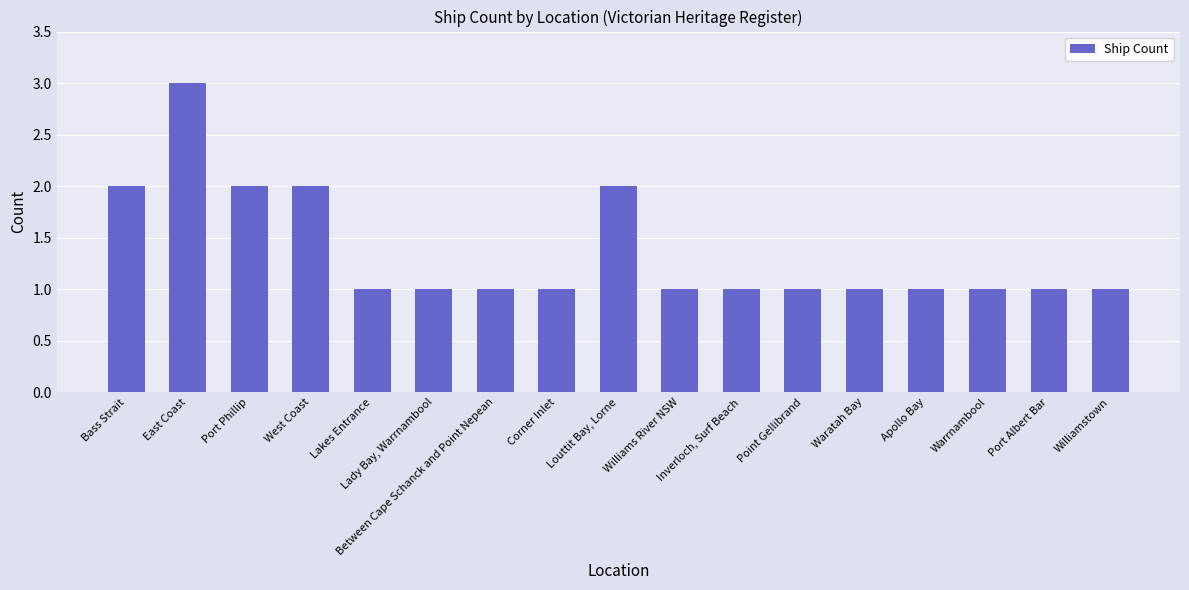

True or false: the data shows 0 at Between Cape Schanck and Point Nepean.

False